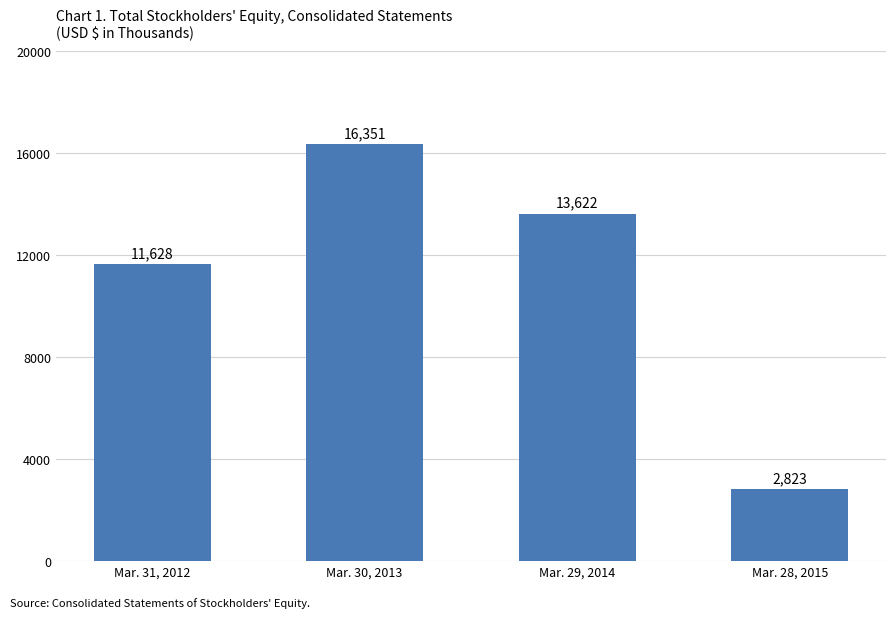

What is the change in value from Mar. 29, 2014 to Mar. 28, 2015?

-10799